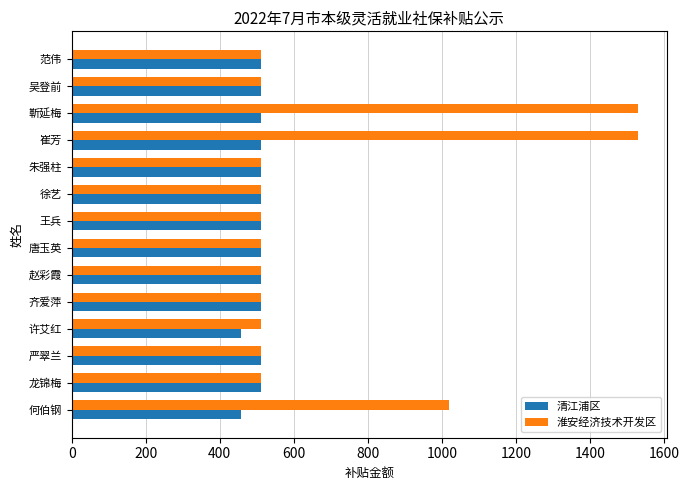

What is the minimum value shown in the chart?

456